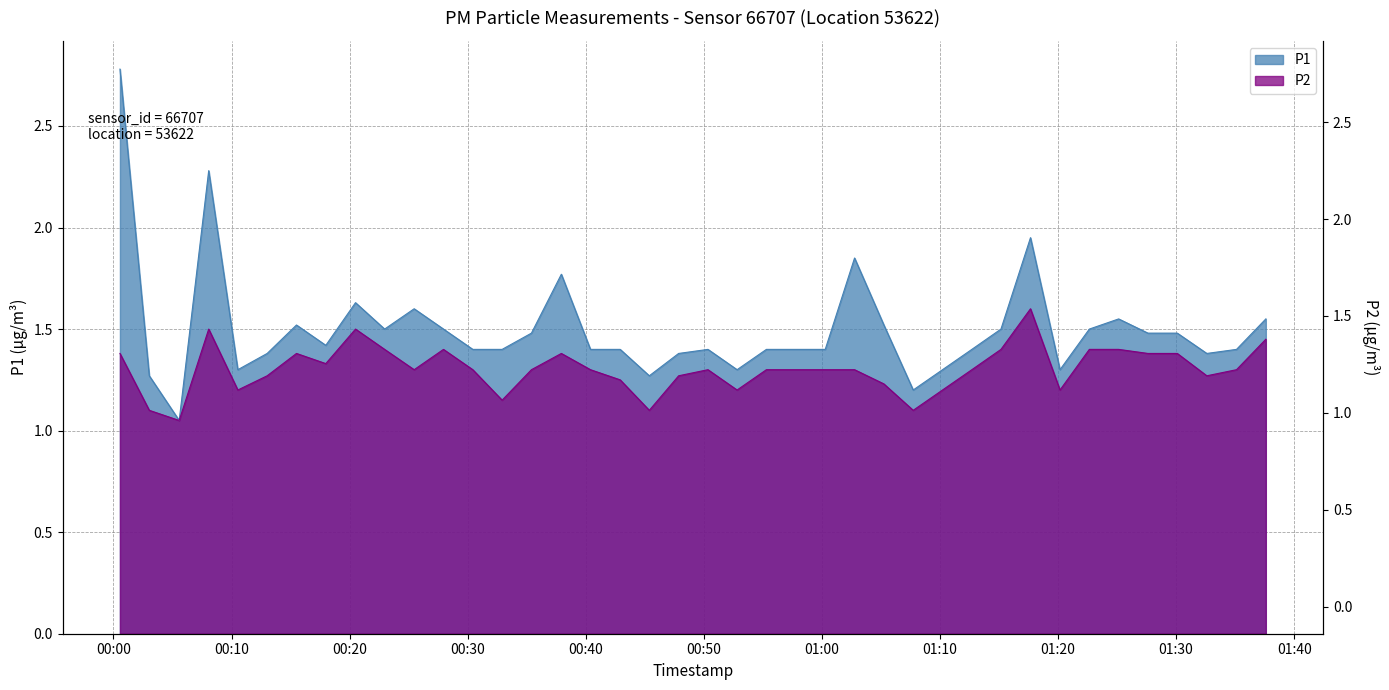

True or false: P2 and P1 cross at least once.

False